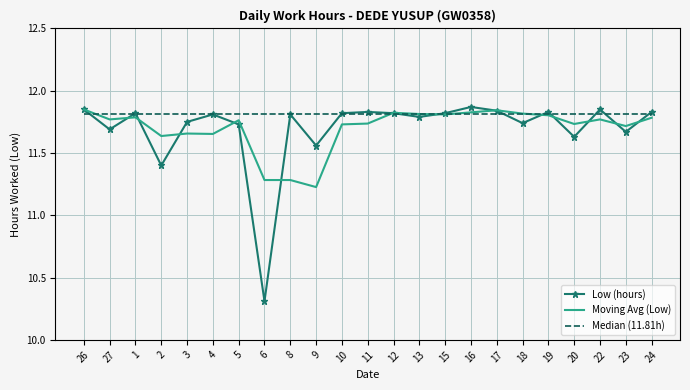

Which series ends up on top after the final intersection of Moving Avg (Low) and Low (hours)?

Low (hours)